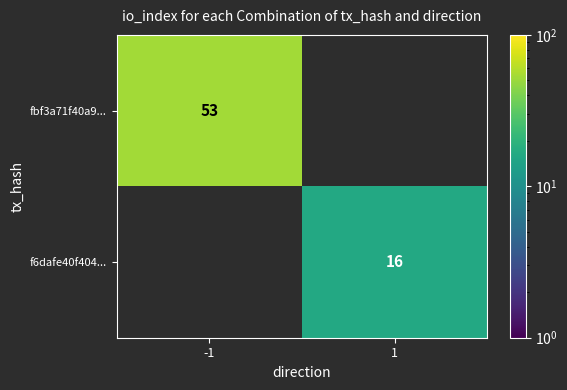

The fbf3a71f40a9... series shows 53 at -1. True or false?

True